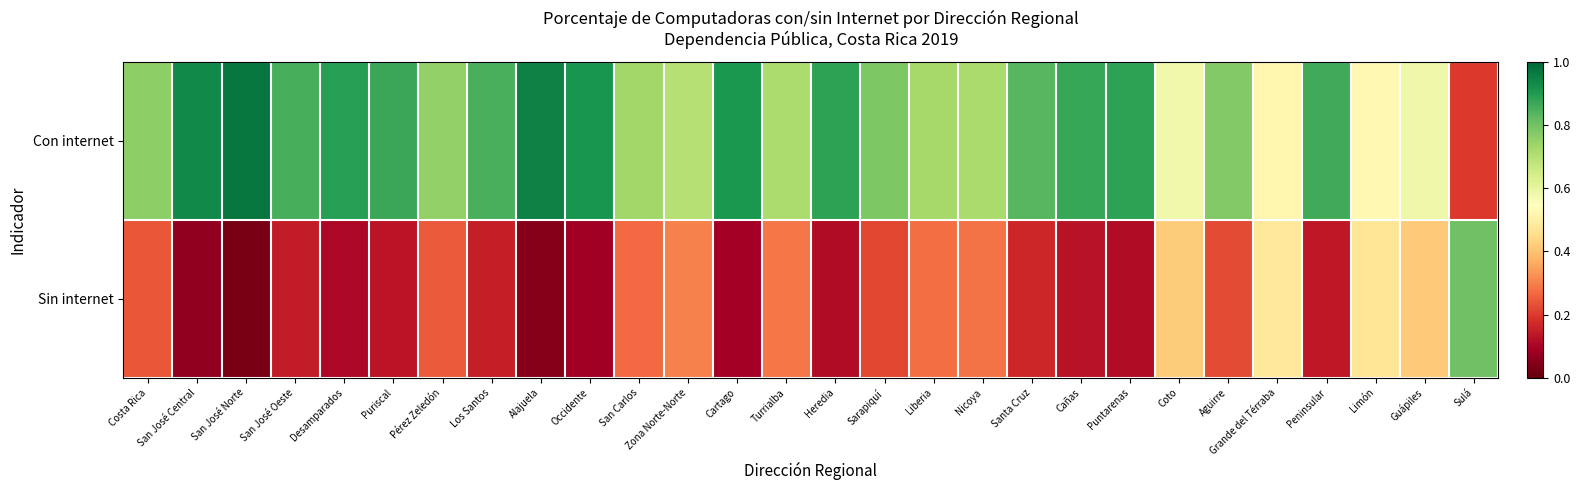

How many series are shown in this chart?

2